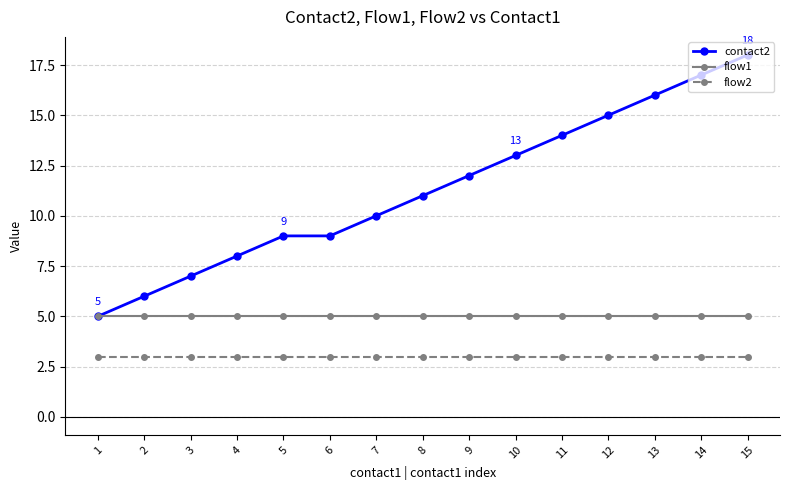

True or false: contact2 and flow2 intersect in this chart.

False